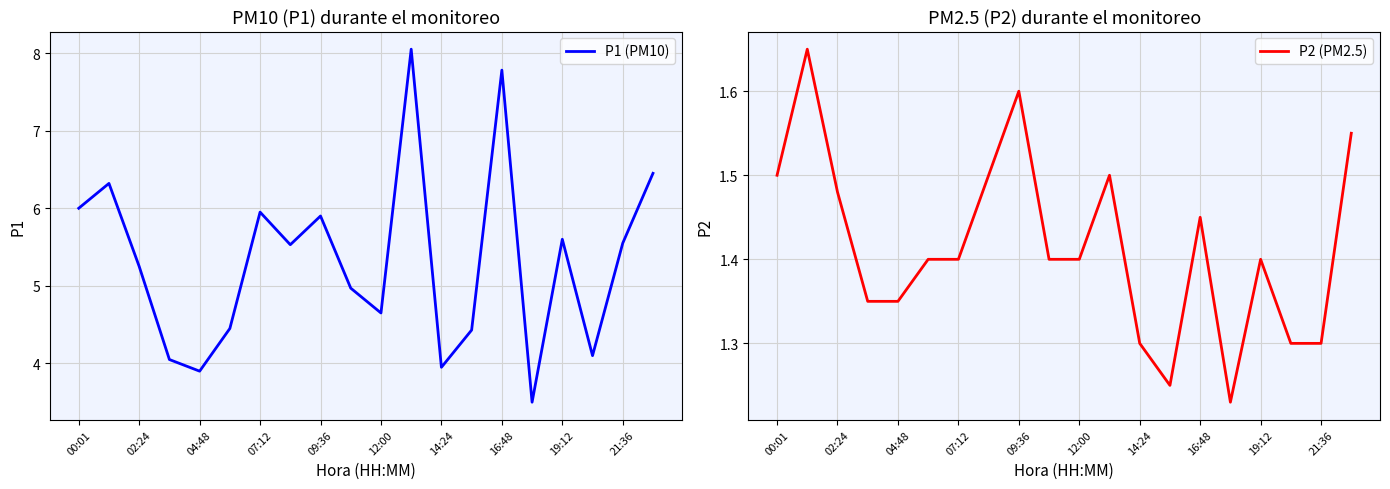

What is the maximum value for P1 (PM10)?

8.1